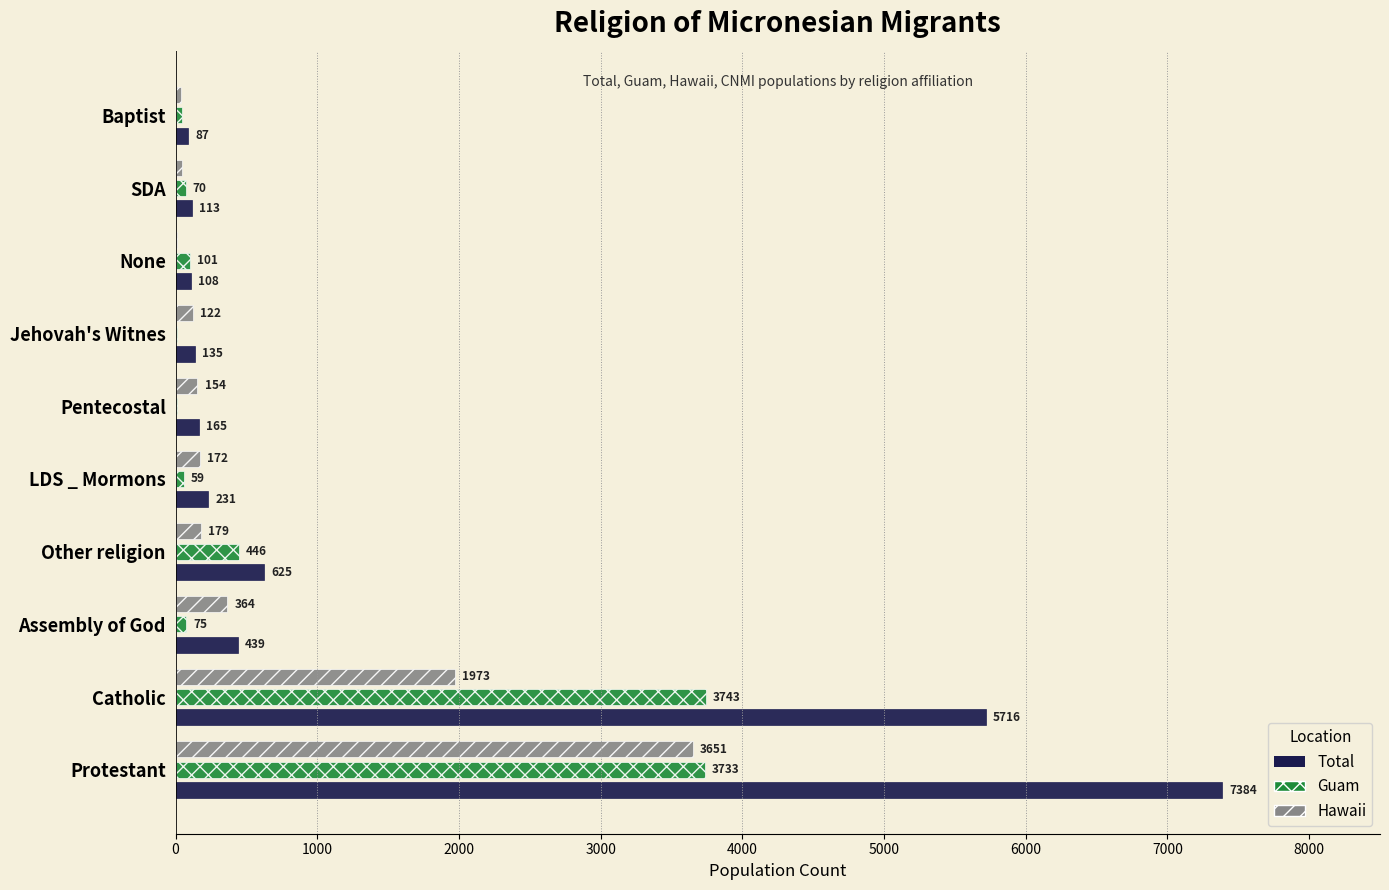

The Hawaii series shows 1973 at Catholic. True or false?

True